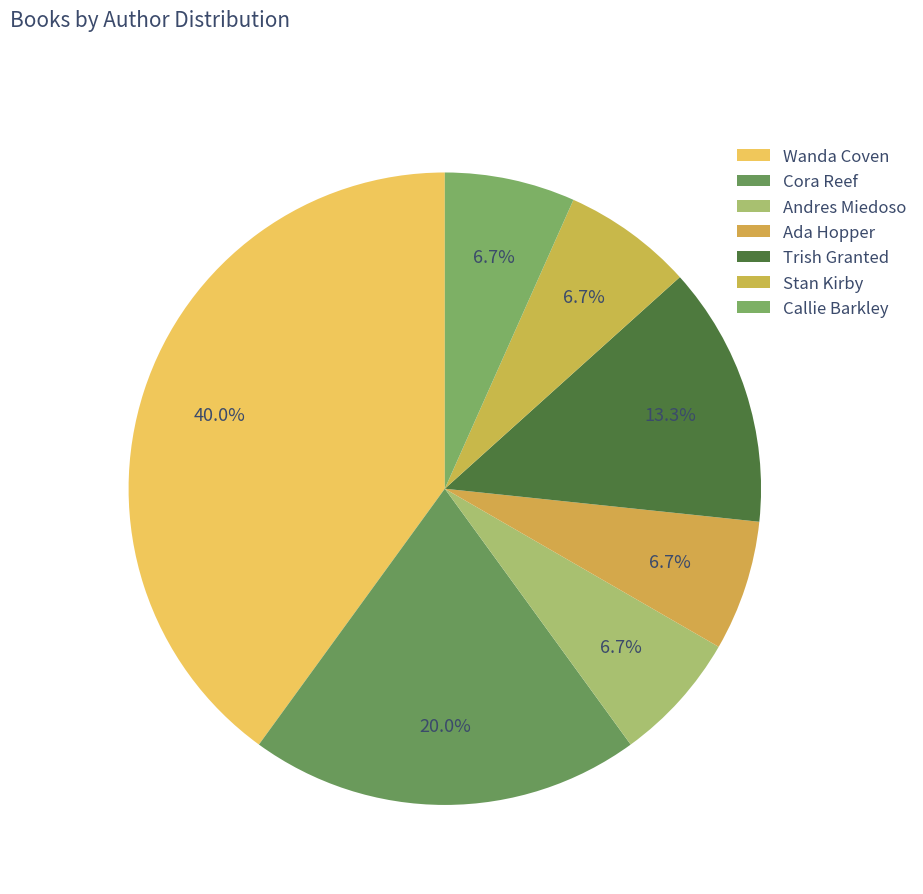

The Ada Hopper slice represents 22% of the pie. True or false?

False